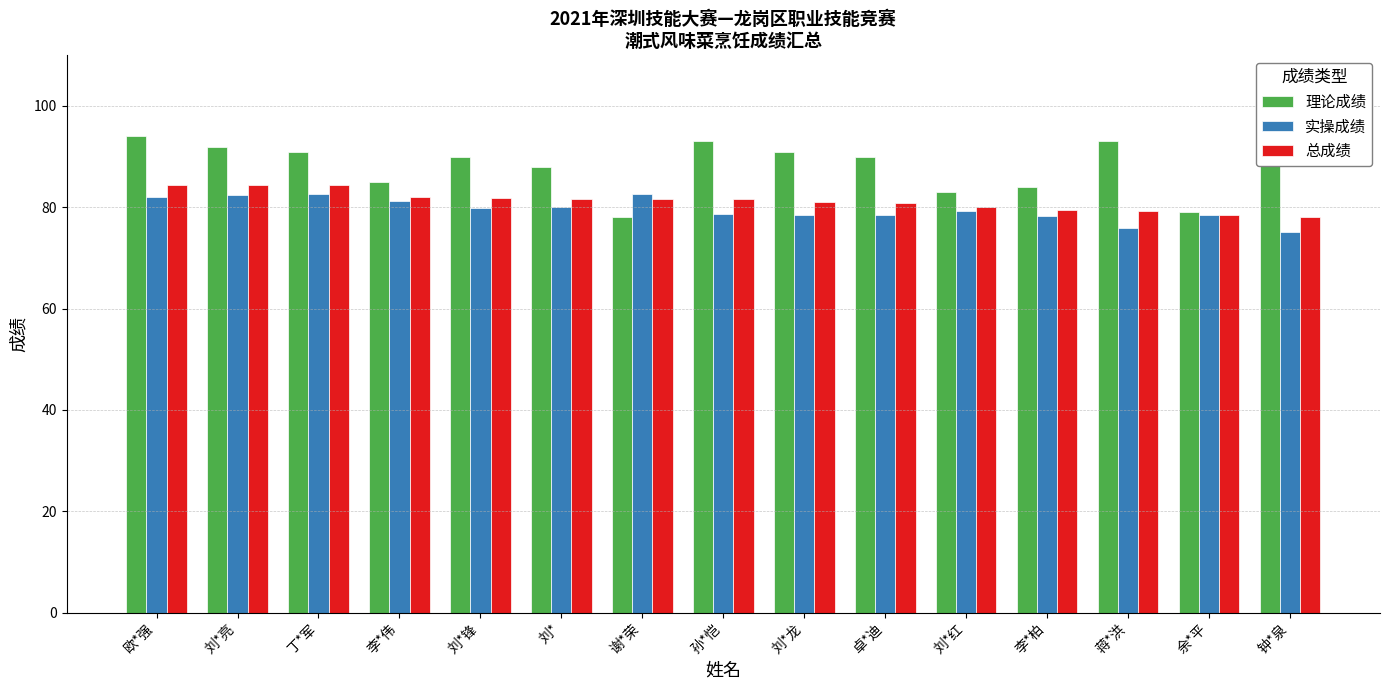

Is the value of 实操成绩 at 余*平 greater than the value of 理论成绩 at 刘*?

No